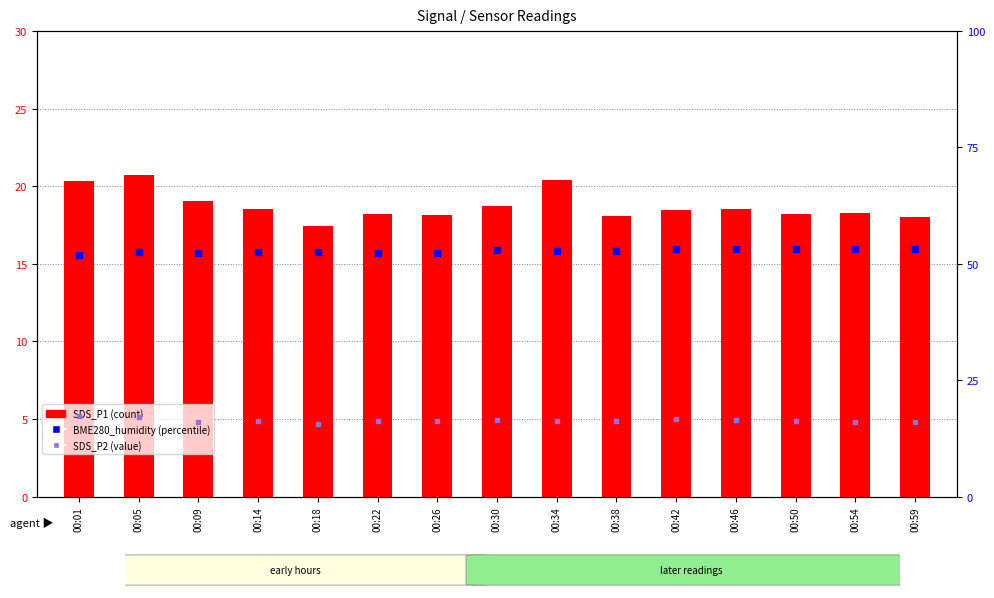

At which category is the sum across all series the highest?

00:05